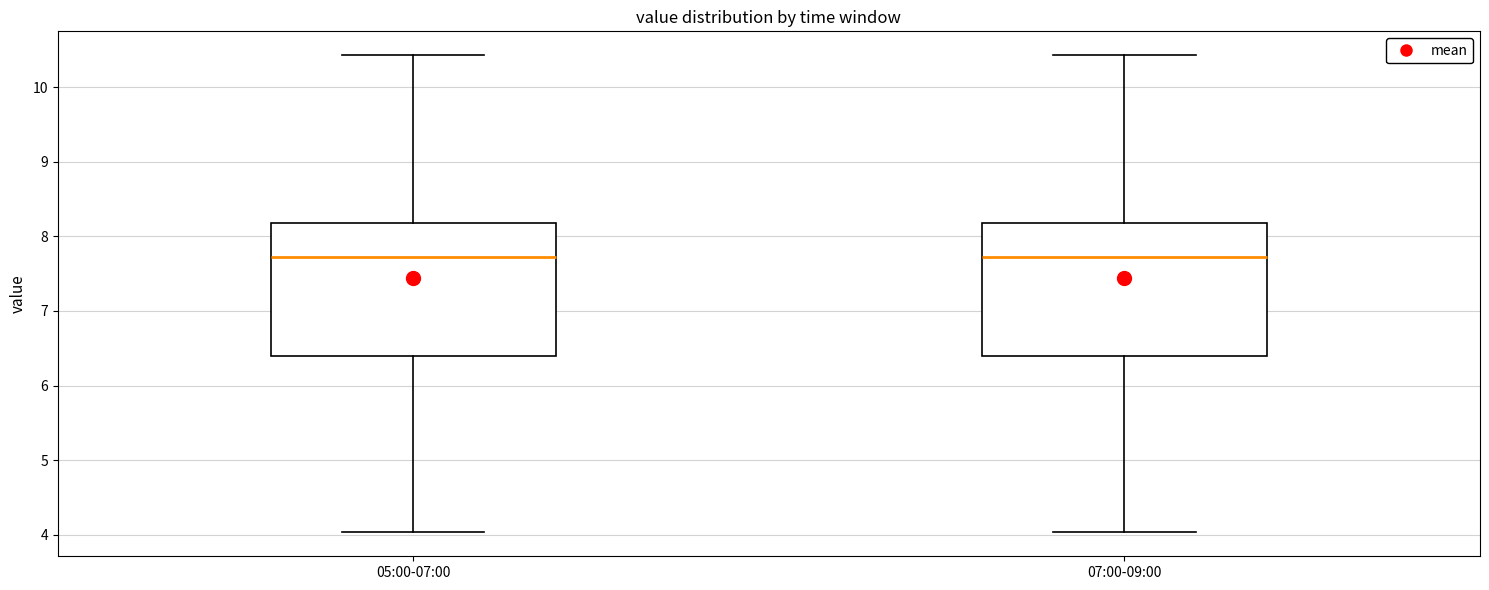

Reading left to right, transcribe this box plot: for each box, give where its median line is, the range the box spans, and where its two whiskers end, as read against the y-axis. The values are not printed on the chart, so give them approximately, as read against the axis.

05:00-07:00: median 7.7, box 6.4 to 8.2, whiskers 4.0 to 10.4
07:00-09:00: median 7.7, box 6.4 to 8.2, whiskers 4.0 to 10.4